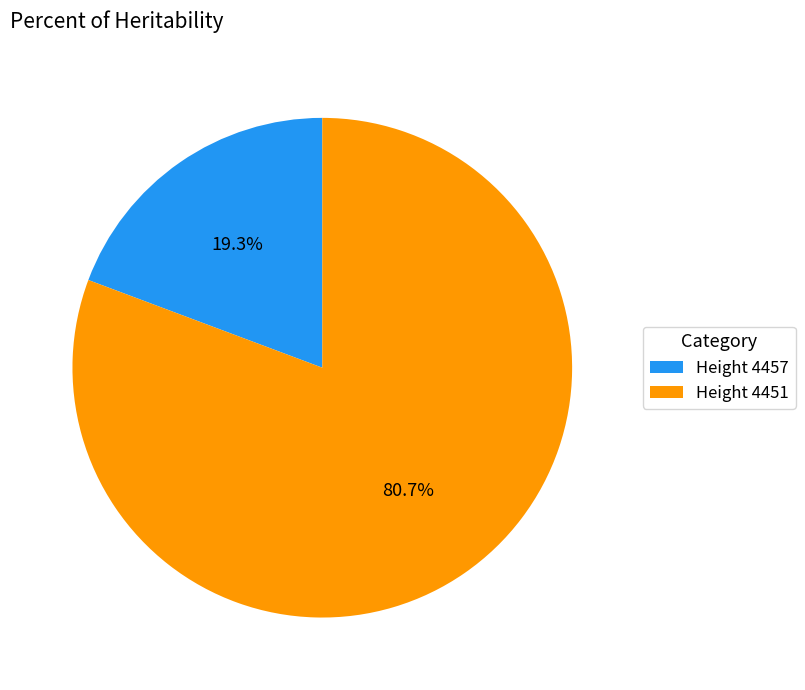

Which category has the smallest portion of the pie?

Height 4457